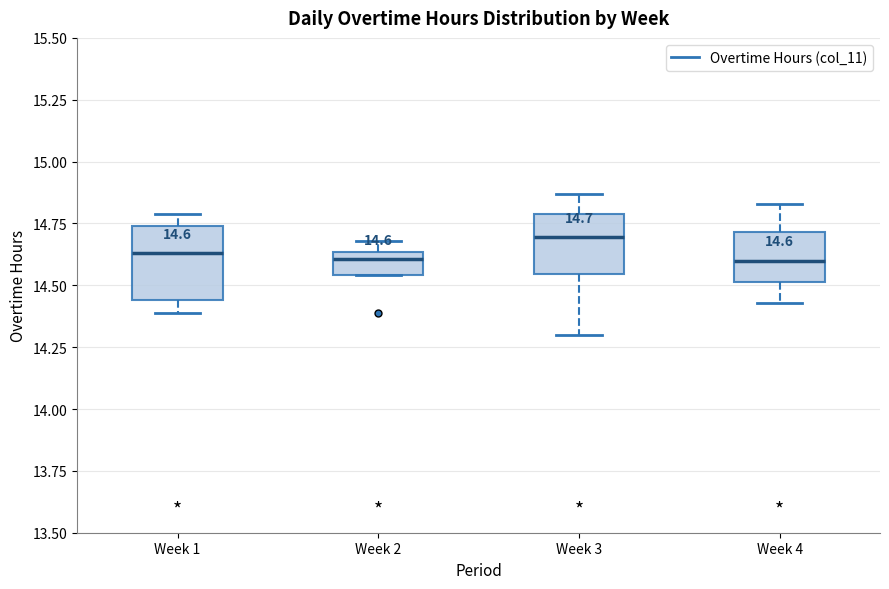

Comparing the boxes themselves (not the whiskers), which one is the tallest?

Week 1